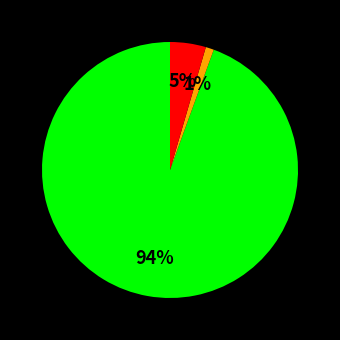

Is there a majority slice in this chart?

Yes